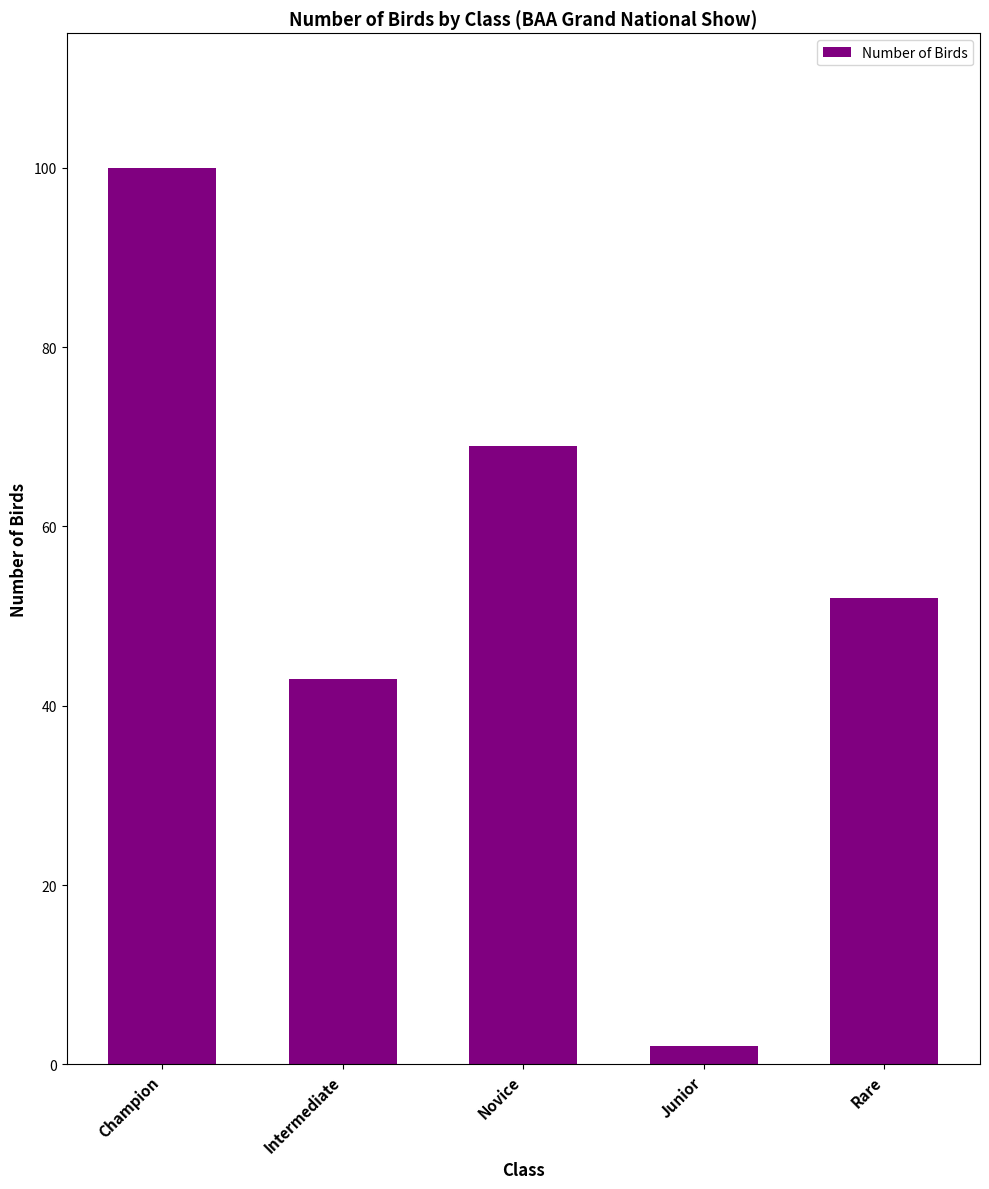

At which label does the data first exceed 52?

Champion